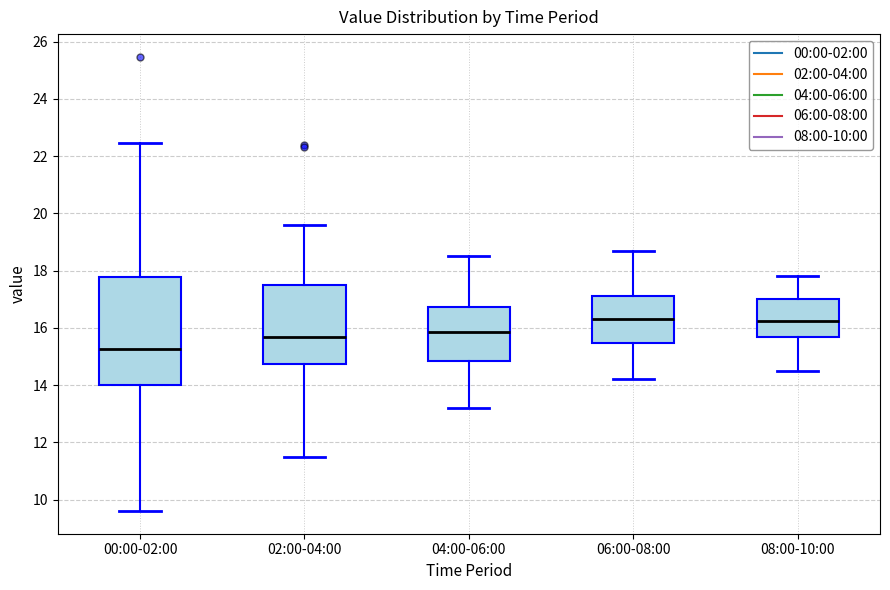

Comparing the boxes themselves (not the whiskers), which one is the tallest?

00:00-02:00